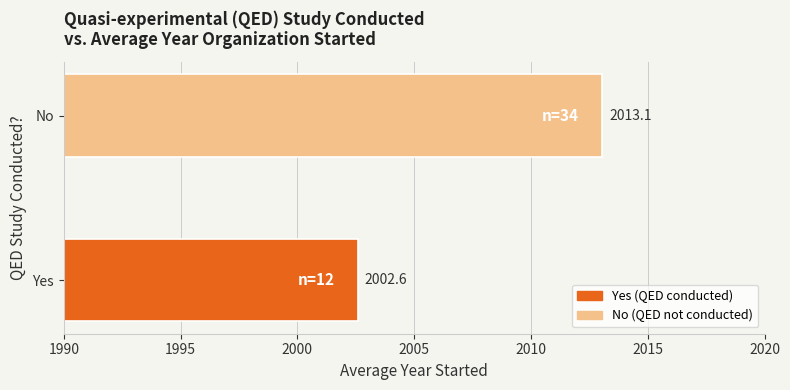

Does the chart contain stacked bars?

No